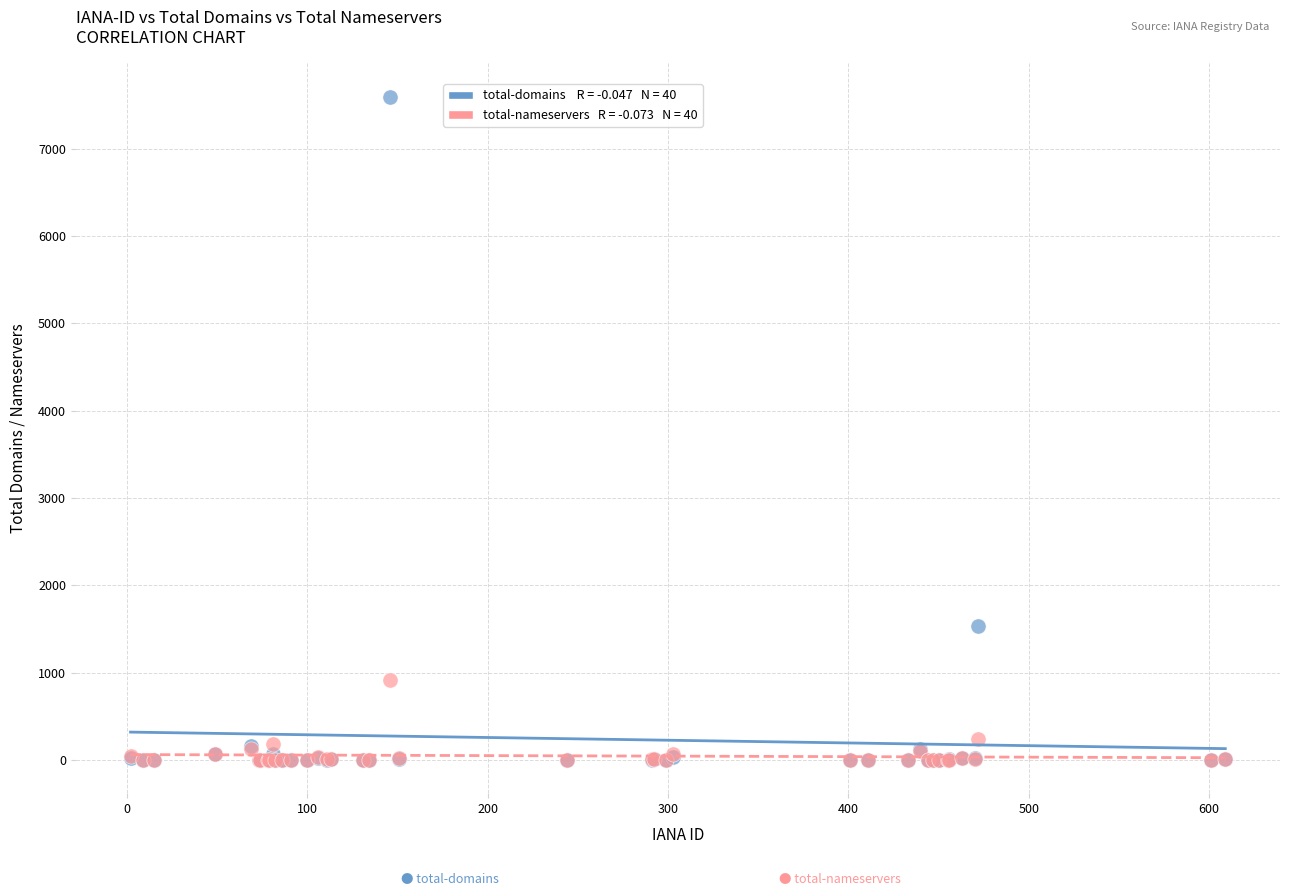

Across all series, what Y value is closest to 3798?

1538